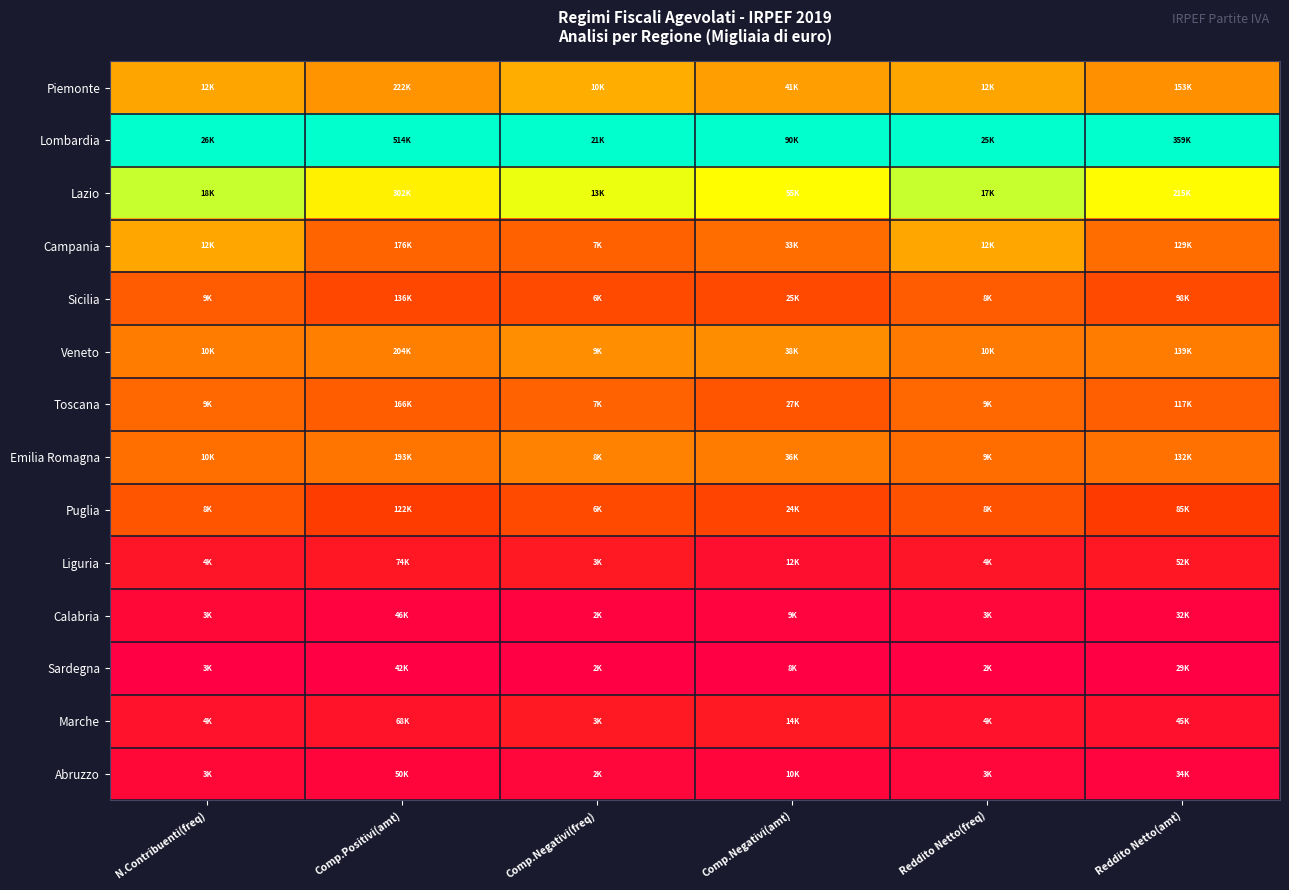

Which series has the largest total across all categories?

Lombardia